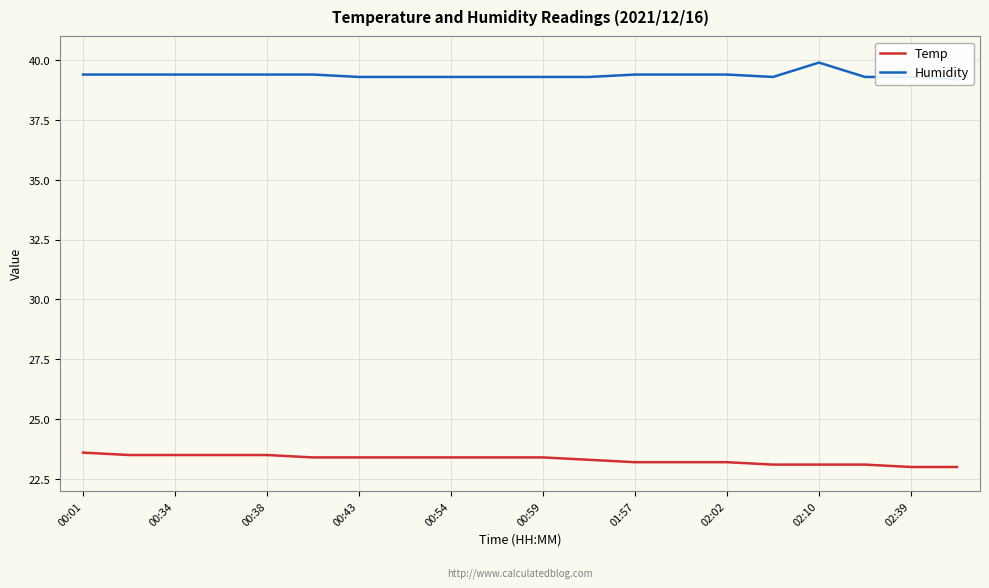

What is the lowest value of the Temp series?

23.0